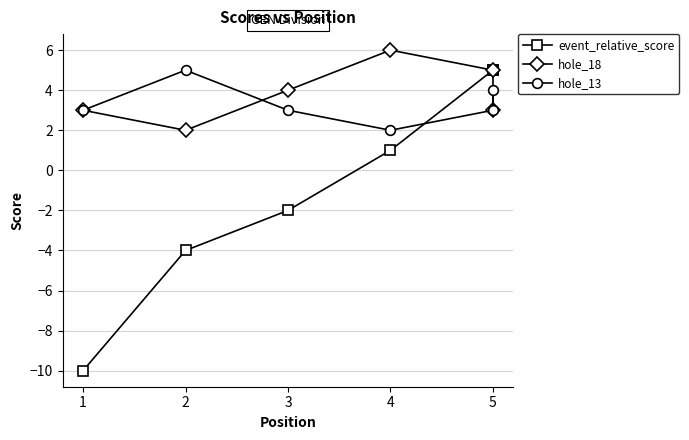

What is the value of the hole_18 point at the 5th from the left?

5